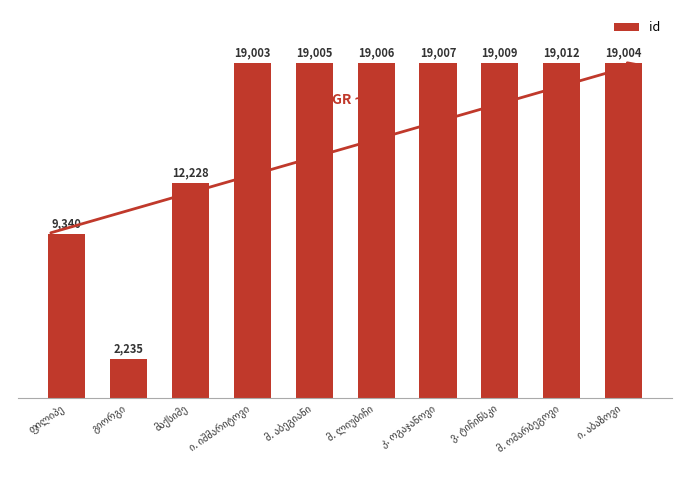

What is the greatest value displayed?

19012